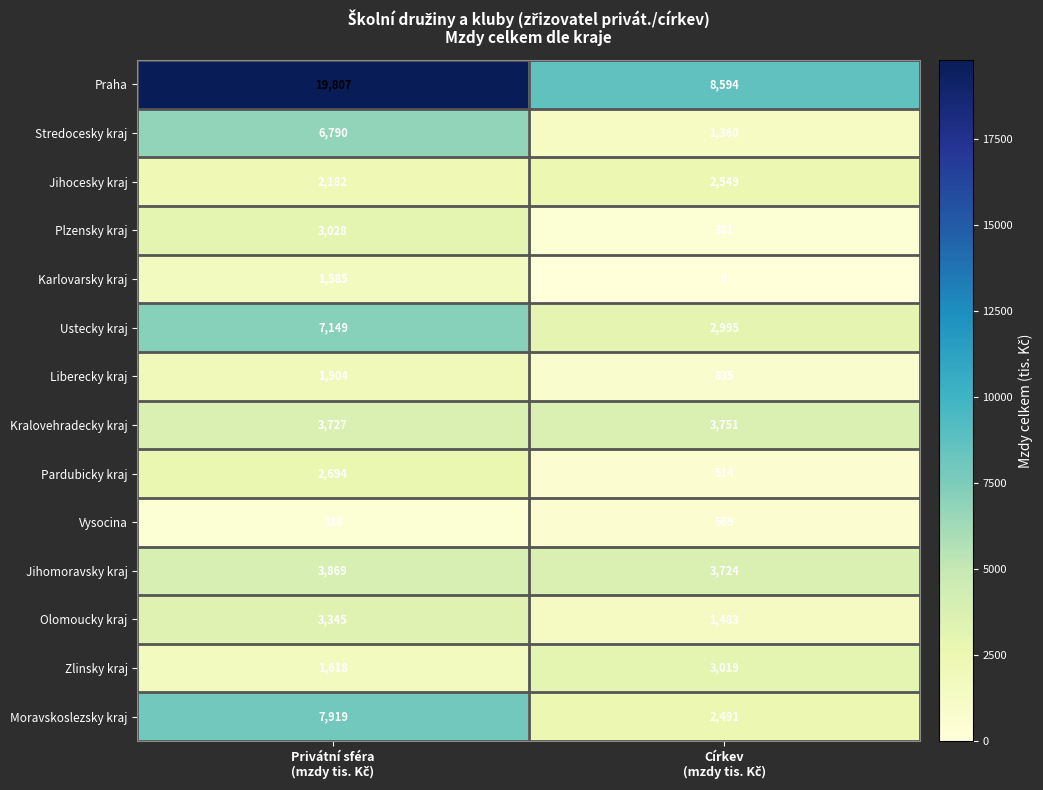

Reading right to left, extract all data points from this chart.

Praha: 8594	19807
Stredocesky kraj: 1360	6790
Jihocesky kraj: 2549	2182
Plzensky kraj: 381	3028
Karlovarsky kraj: 0	1585
Ustecky kraj: 2995	7149
Liberecky kraj: 835	1904
Kralovehradecky kraj: 3751	3727
Pardubicky kraj: 514	2694
Vysocina: 569	338
Jihomoravsky kraj: 3724	3869
Olomoucky kraj: 1483	3345
Zlinsky kraj: 3019	1618
Moravskoslezsky kraj: 2491	7919